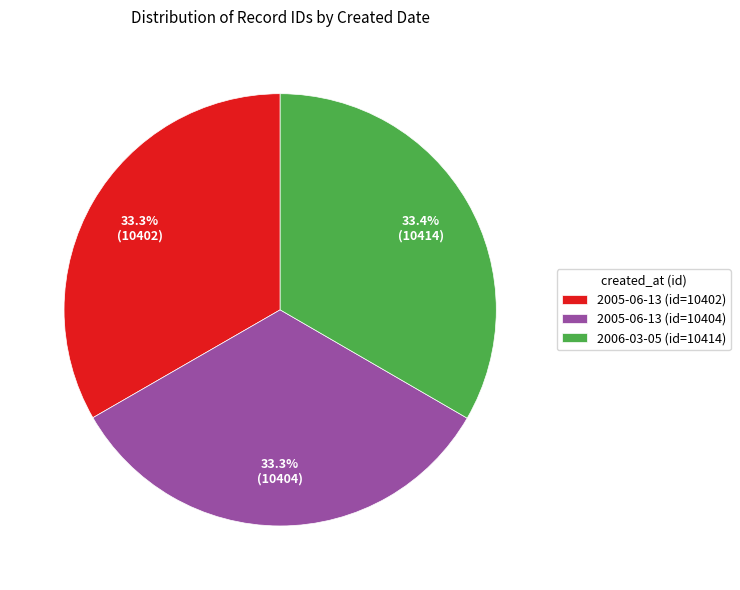

Do 2006-03-05 (id=10414) and 2005-06-13 (id=10404) together represent more than half of the pie?

Yes